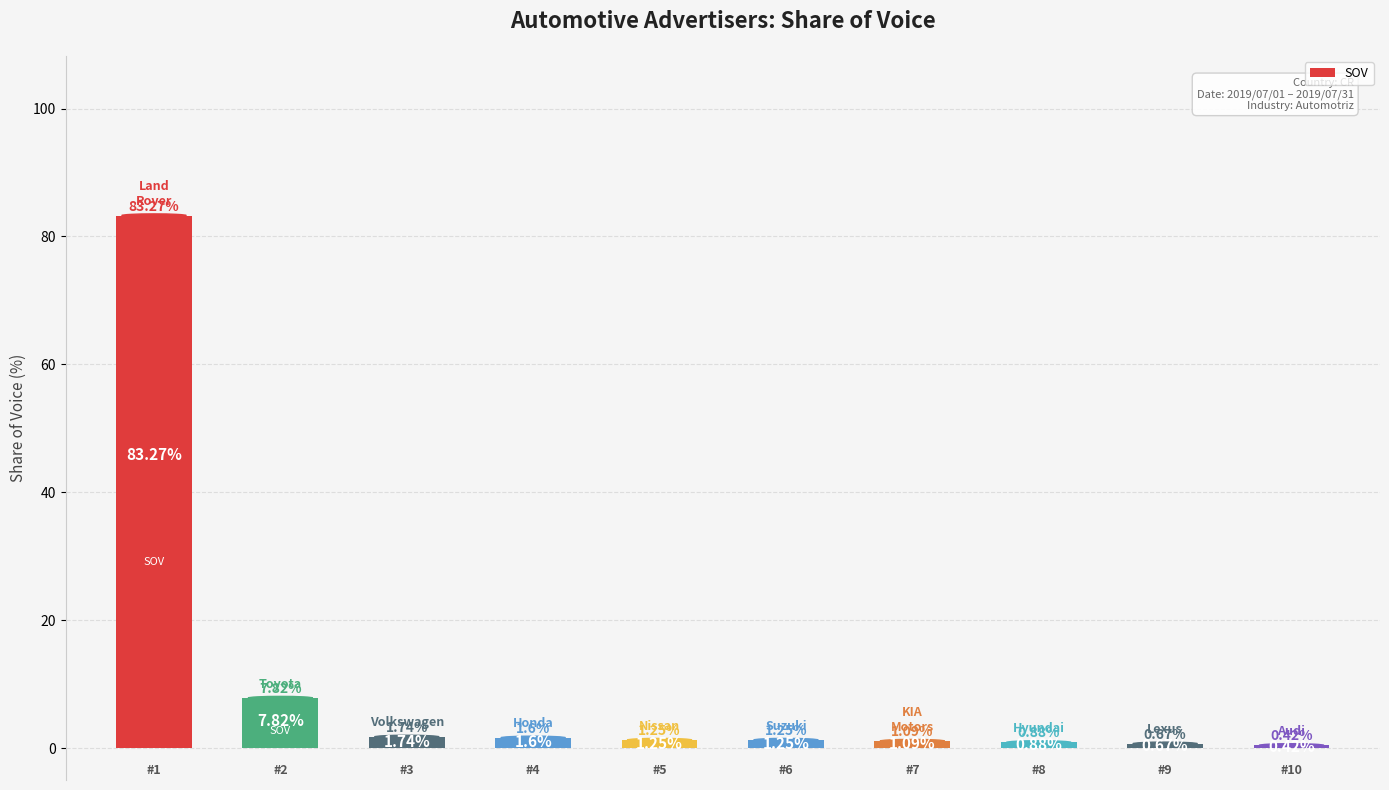

What is the average value?

10.0